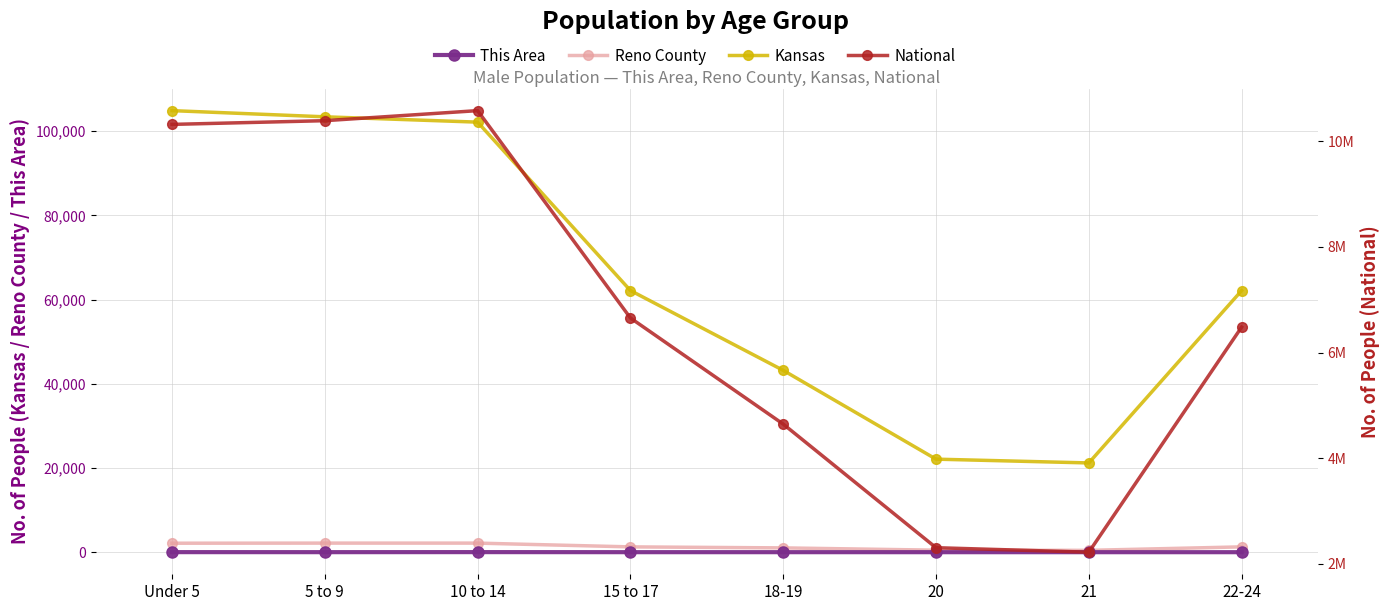

What is the value of the This Area point at the 5th from the left?

6